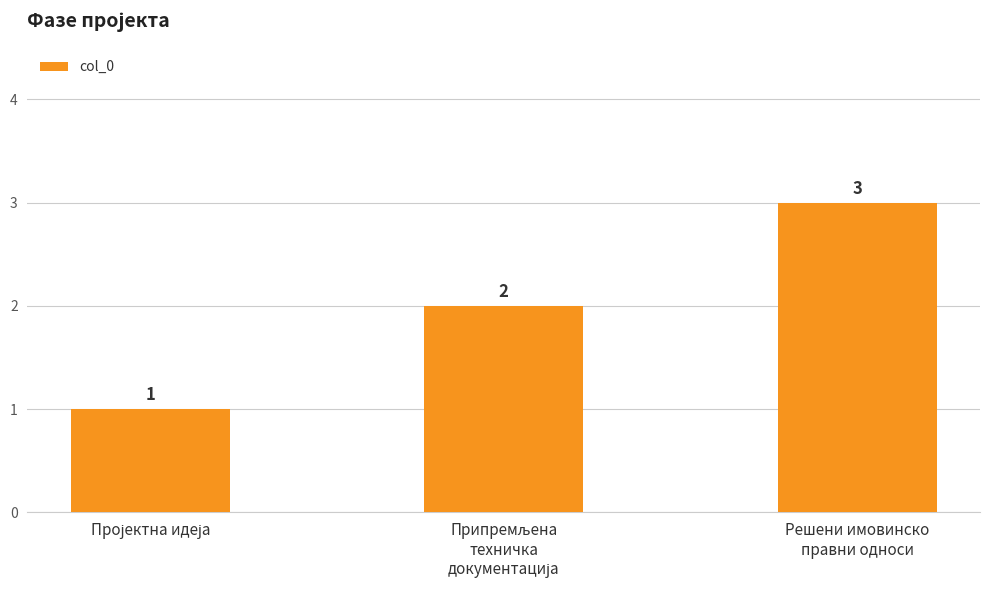

What is the sum of all values?

6